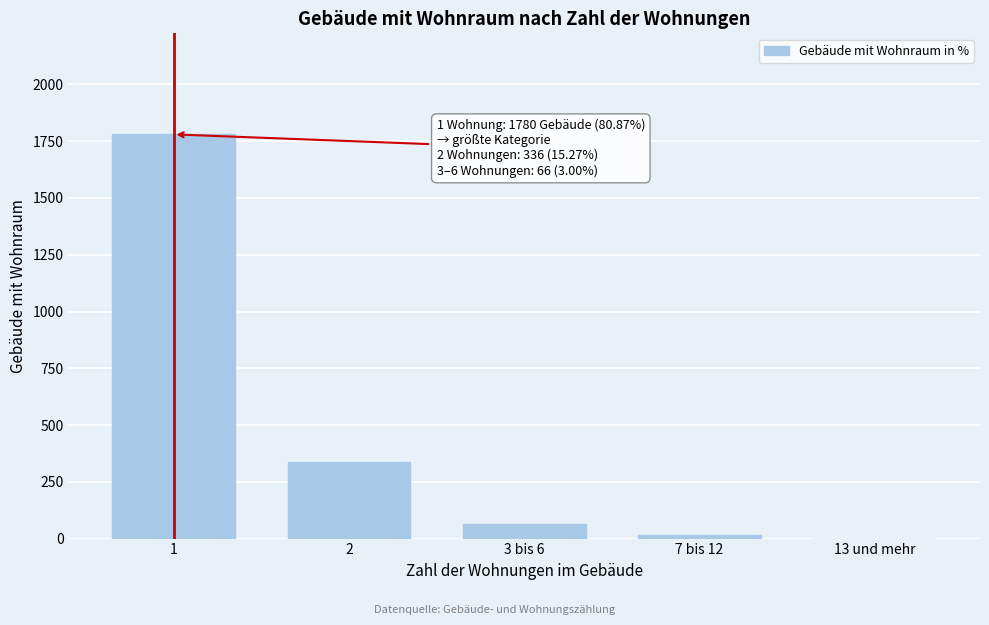

Reading right to left, transcribe all the data shown in this chart.

13 und mehr=0	7 bis 12=15	3 bis 6=66	2=336	1=1780